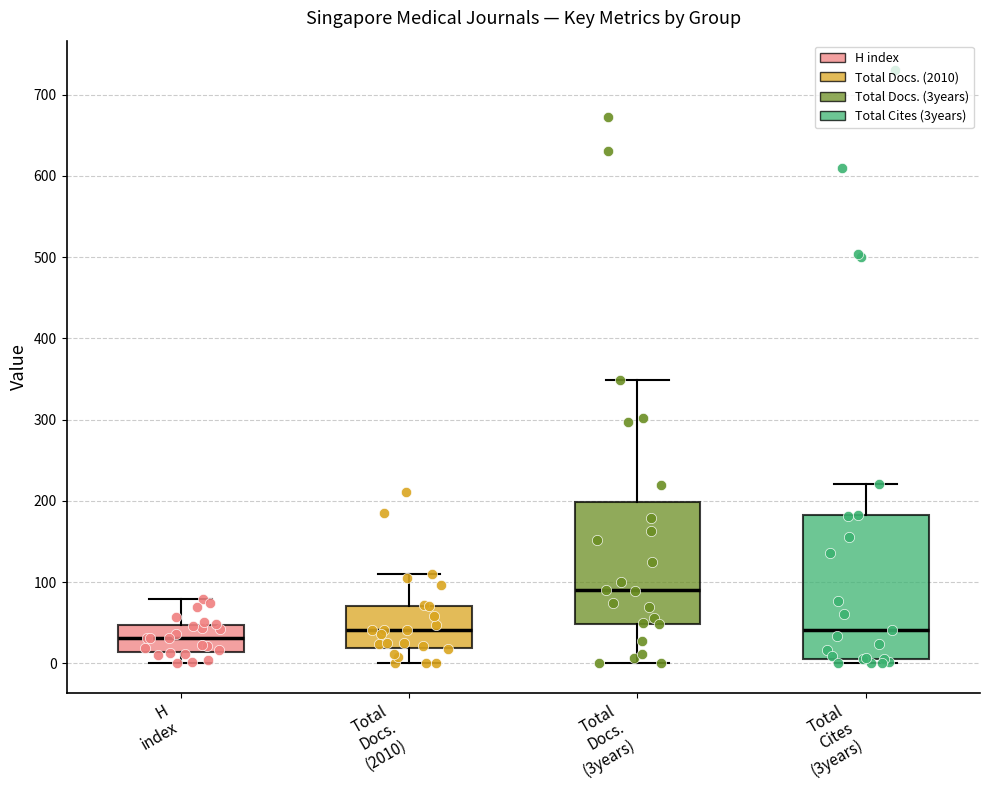

Which box's median line is the lowest?

H index